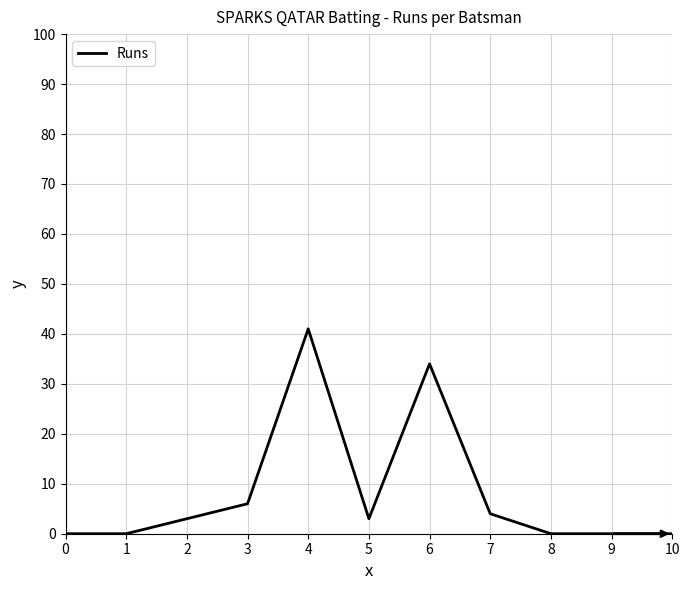

True or false: the data shows 0 at 0.

True